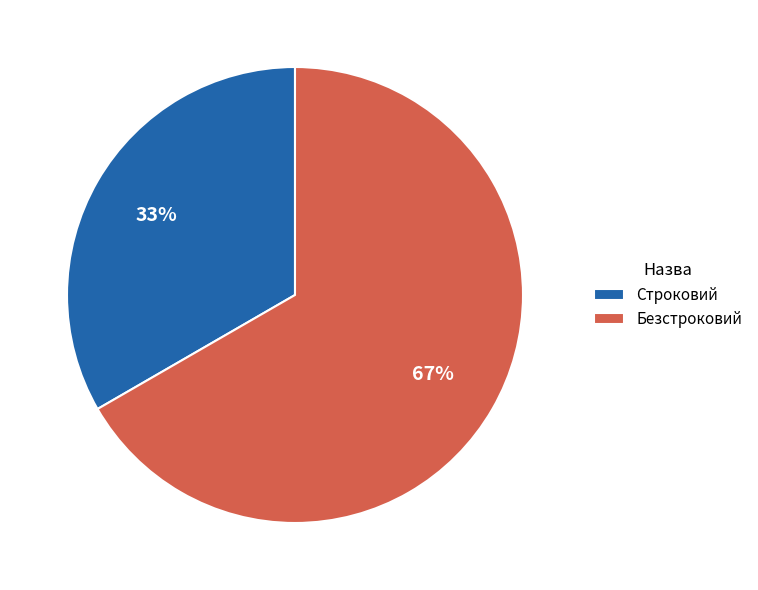

Is Безстроковий the majority of the pie?

Yes